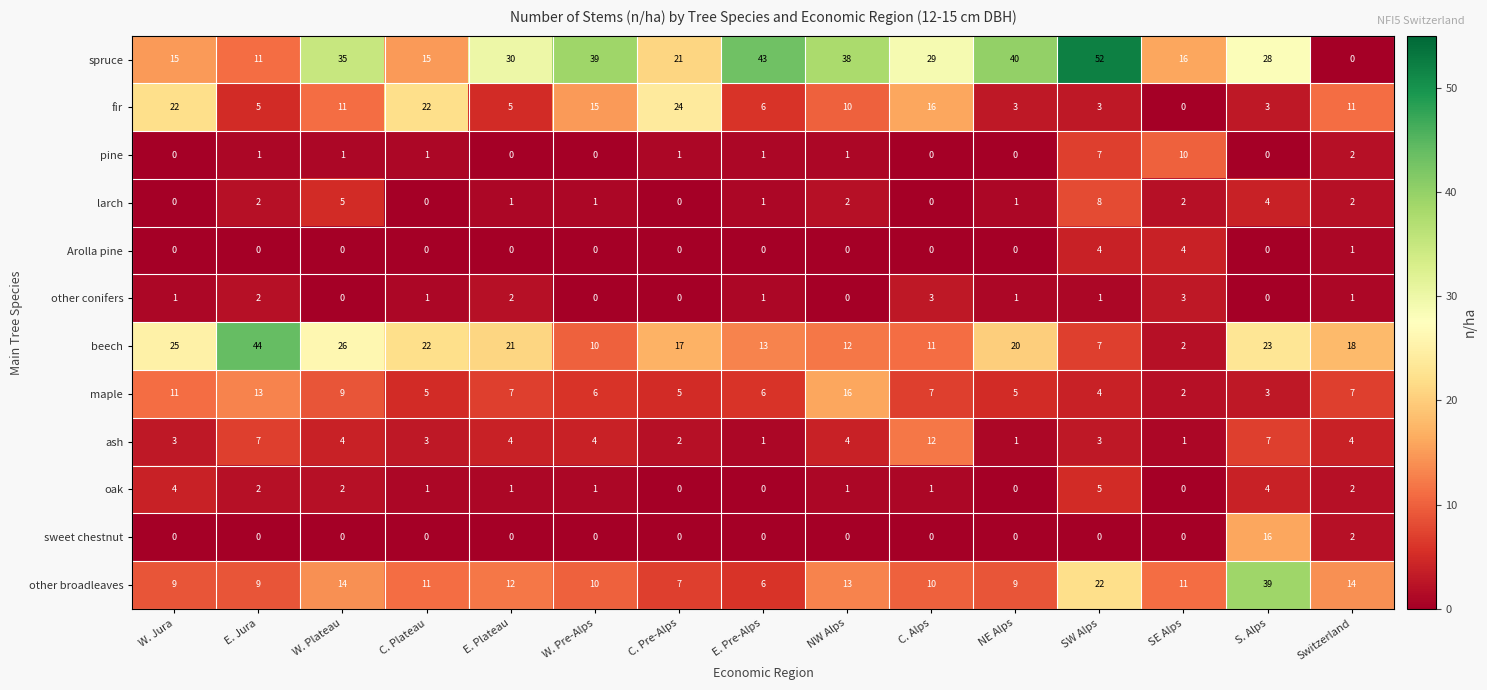

True or false: fir has a value of 8 at E. Pre-Alps.

False